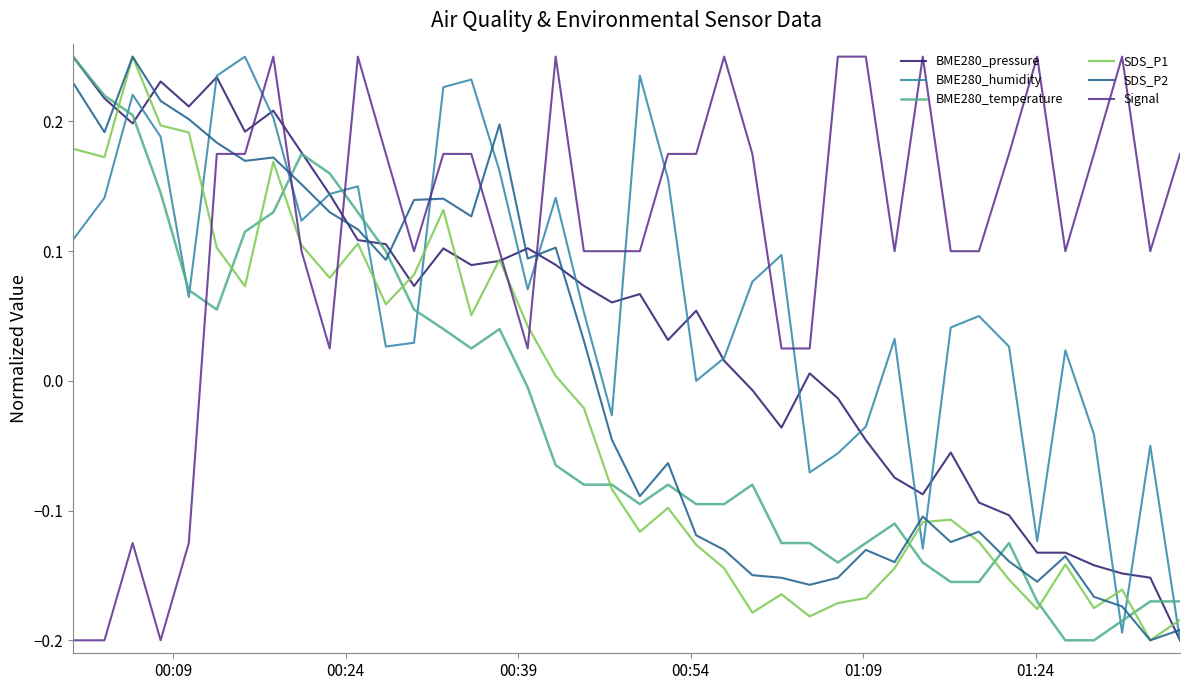

Which series has the largest total across all categories?

Signal